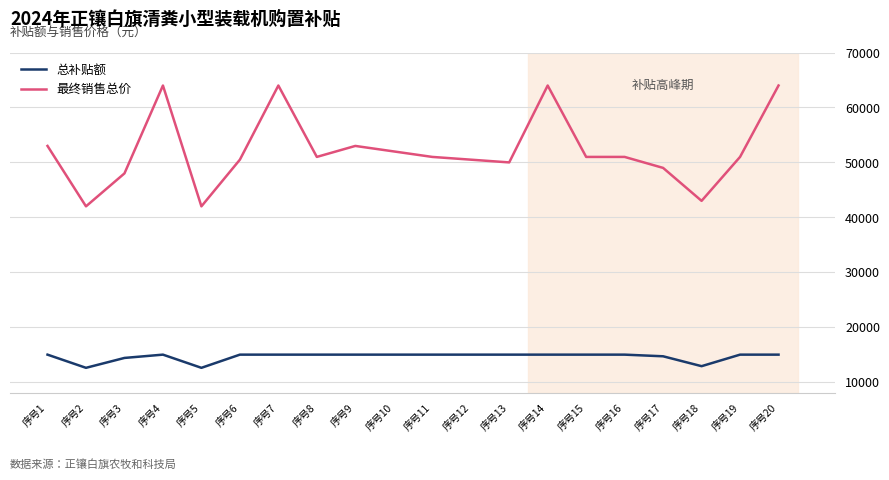

Reading left to right, list all the values displayed in this chart.

总补贴额: 序号1=15000	序号2=12600	序号3=14400	序号4=15000	序号5=12600	序号6=15000	序号7=15000	序号8=15000	序号9=15000	序号10=15000	序号11=15000	序号12=15000	序号13=15000	序号14=15000	序号15=15000	序号16=15000	序号17=14700	序号18=12900	序号19=15000	序号20=15000
最终销售总价: 序号1=53000	序号2=42000	序号3=48000	序号4=64000	序号5=42000	序号6=50500	序号7=64000	序号8=51000	序号9=53000	序号10=52000	序号11=51000	序号12=50500	序号13=50000	序号14=64000	序号15=51000	序号16=51000	序号17=49000	序号18=43000	序号19=51000	序号20=64000